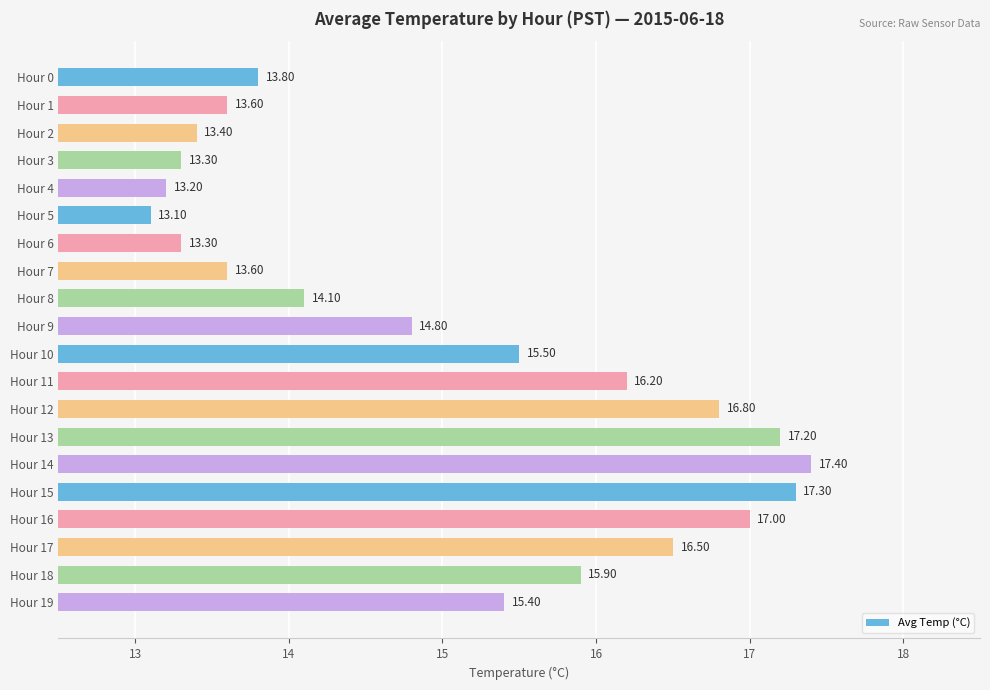

Count the number of categories in the chart.

20